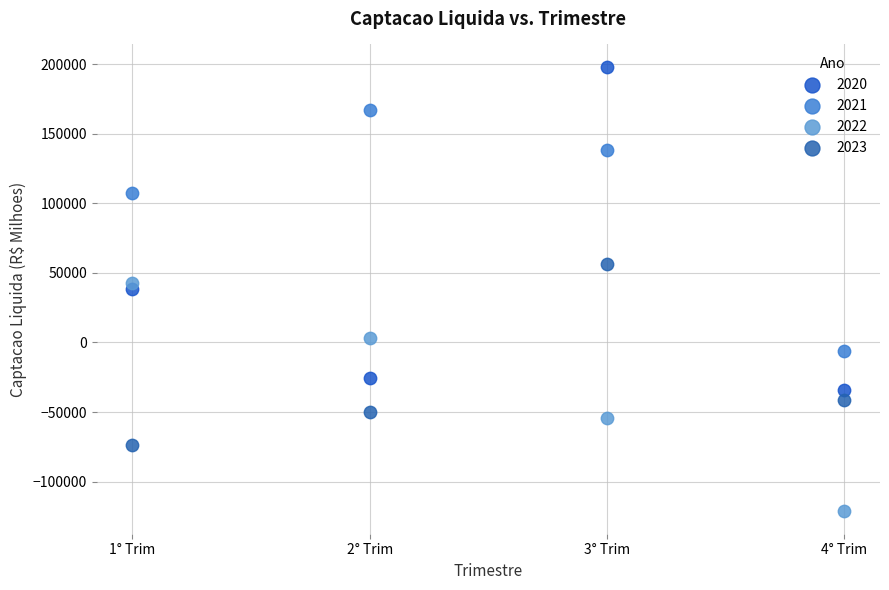

Which series has the largest Y range (max minus min)?

2020